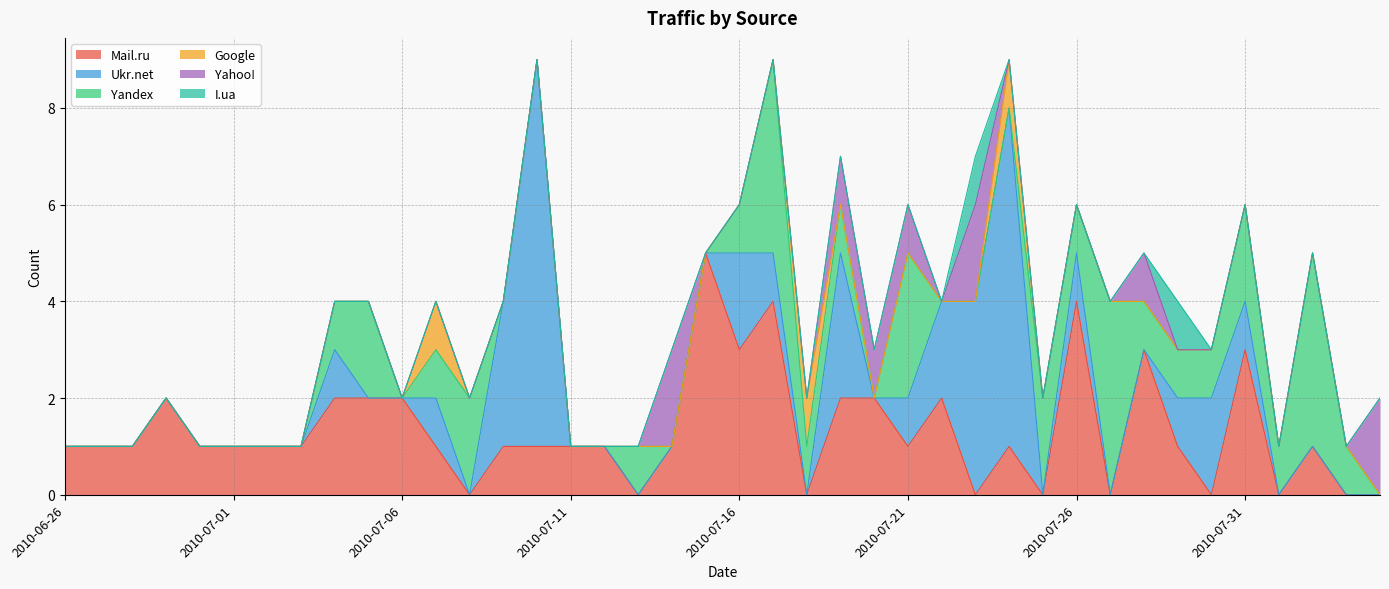

Is it true that Yahoo! equals 0 at 2010-07-30?

True